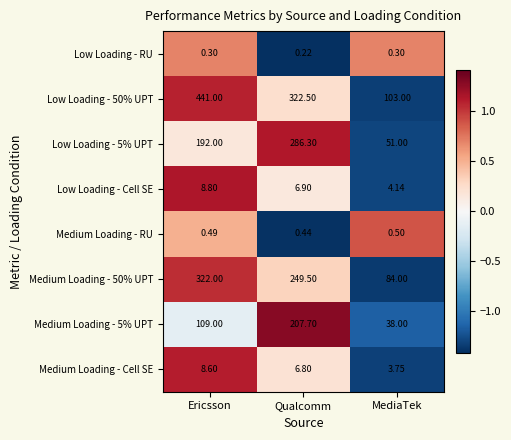

Is the value of Medium Loading - 50% UPT at Ericsson greater than the value of Medium Loading - RU at Ericsson?

Yes